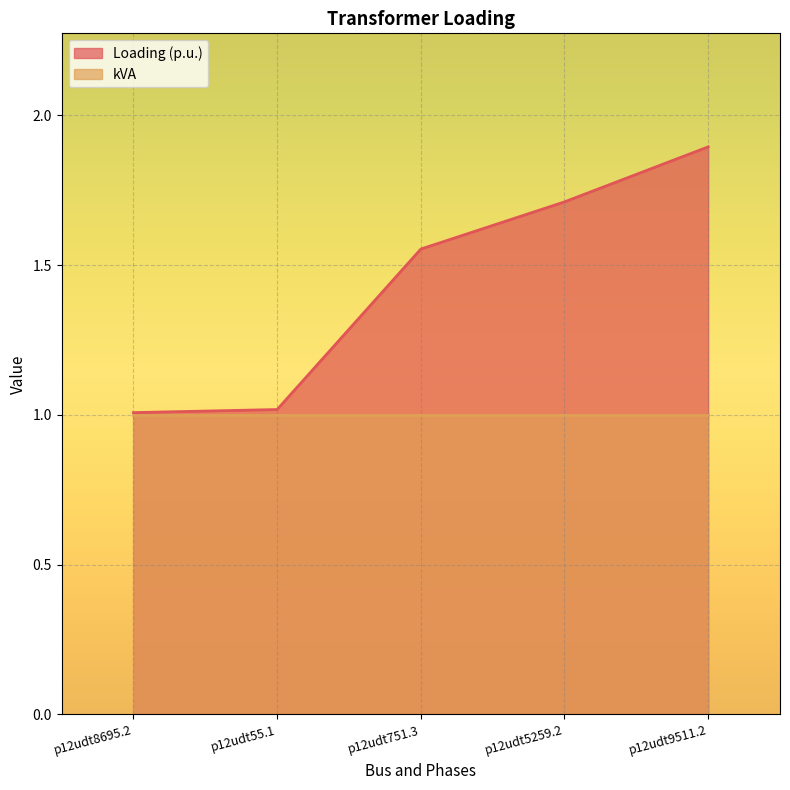

True or false: the data has more than 0 interior local peaks.

False